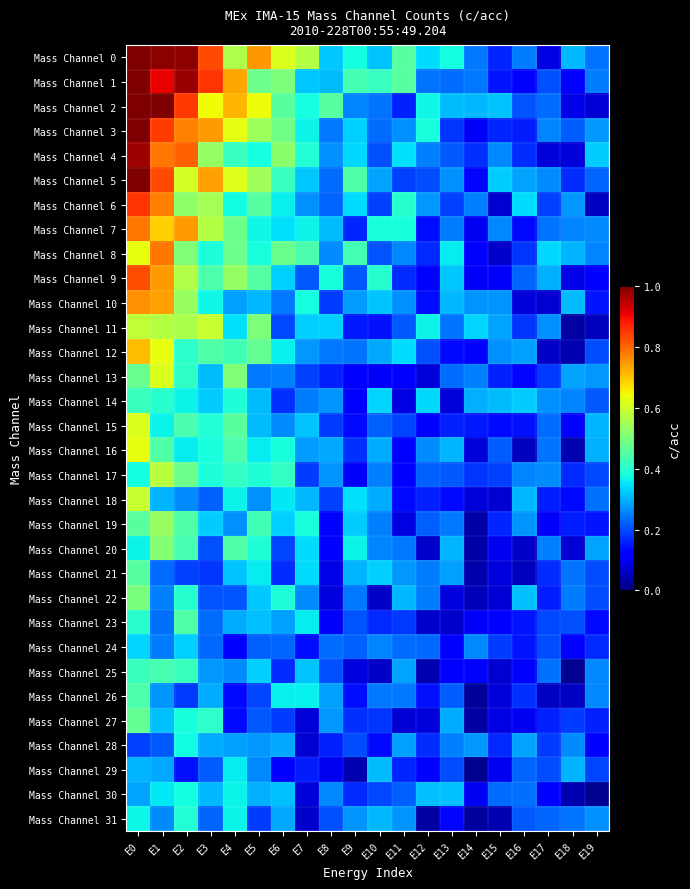

Reading left to right, transcribe all the data shown in this chart.

Mass Channel 0: E0=1.0	E1=1.0	E2=1.0	E3=0.8	E4=0.6	E5=0.7	E6=0.6	E7=0.6	E8=0.3	E9=0.4	E10=0.3	E11=0.5	E12=0.3	E13=0.4	E14=0.2	E15=0.2	E16=0.2	E17=0.1	E18=0.3	E19=0.2
Mass Channel 1: E0=1.0	E1=0.9	E2=1.0	E3=0.9	E4=0.7	E5=0.5	E6=0.5	E7=0.3	E8=0.3	E9=0.4	E10=0.4	E11=0.5	E12=0.2	E13=0.2	E14=0.2	E15=0.1	E16=0.1	E17=0.2	E18=0.1	E19=0.2
Mass Channel 2: E0=1.0	E1=1.0	E2=0.9	E3=0.6	E4=0.7	E5=0.6	E6=0.5	E7=0.4	E8=0.5	E9=0.3	E10=0.2	E11=0.2	E12=0.4	E13=0.3	E14=0.3	E15=0.3	E16=0.2	E17=0.2	E18=0.1	E19=0.1
Mass Channel 3: E0=1.0	E1=0.8	E2=0.8	E3=0.7	E4=0.6	E5=0.5	E6=0.5	E7=0.4	E8=0.2	E9=0.3	E10=0.2	E11=0.3	E12=0.4	E13=0.2	E14=0.1	E15=0.2	E16=0.2	E17=0.3	E18=0.2	E19=0.3
Mass Channel 4: E0=1.0	E1=0.8	E2=0.8	E3=0.5	E4=0.4	E5=0.4	E6=0.5	E7=0.4	E8=0.3	E9=0.3	E10=0.2	E11=0.3	E12=0.3	E13=0.2	E14=0.2	E15=0.3	E16=0.2	E17=0.1	E18=0.1	E19=0.3
Mass Channel 5: E0=1.0	E1=0.8	E2=0.6	E3=0.7	E4=0.6	E5=0.5	E6=0.4	E7=0.3	E8=0.2	E9=0.4	E10=0.3	E11=0.2	E12=0.2	E13=0.3	E14=0.1	E15=0.3	E16=0.3	E17=0.3	E18=0.2	E19=0.2
Mass Channel 6: E0=0.9	E1=0.8	E2=0.5	E3=0.5	E4=0.4	E5=0.5	E6=0.4	E7=0.3	E8=0.2	E9=0.3	E10=0.2	E11=0.4	E12=0.3	E13=0.2	E14=0.3	E15=0.1	E16=0.3	E17=0.2	E18=0.3	E19=0.1
Mass Channel 7: E0=0.8	E1=0.7	E2=0.7	E3=0.6	E4=0.5	E5=0.4	E6=0.3	E7=0.4	E8=0.3	E9=0.2	E10=0.4	E11=0.4	E12=0.1	E13=0.2	E14=0.1	E15=0.3	E16=0.1	E17=0.2	E18=0.3	E19=0.3
Mass Channel 8: E0=0.6	E1=0.8	E2=0.5	E3=0.4	E4=0.5	E5=0.4	E6=0.5	E7=0.4	E8=0.3	E9=0.4	E10=0.2	E11=0.3	E12=0.2	E13=0.4	E14=0.1	E15=0.1	E16=0.2	E17=0.3	E18=0.3	E19=0.3
Mass Channel 9: E0=0.8	E1=0.7	E2=0.6	E3=0.4	E4=0.5	E5=0.5	E6=0.3	E7=0.2	E8=0.4	E9=0.2	E10=0.4	E11=0.2	E12=0.1	E13=0.3	E14=0.1	E15=0.1	E16=0.2	E17=0.3	E18=0.1	E19=0.1
Mass Channel 10: E0=0.8	E1=0.7	E2=0.5	E3=0.4	E4=0.3	E5=0.3	E6=0.2	E7=0.4	E8=0.2	E9=0.3	E10=0.3	E11=0.3	E12=0.1	E13=0.3	E14=0.3	E15=0.3	E16=0.1	E17=0.1	E18=0.3	E19=0.1
Mass Channel 11: E0=0.6	E1=0.6	E2=0.6	E3=0.6	E4=0.3	E5=0.5	E6=0.2	E7=0.3	E8=0.3	E9=0.2	E10=0.1	E11=0.2	E12=0.4	E13=0.2	E14=0.3	E15=0.3	E16=0.2	E17=0.3	E18=0.0	E19=0.1
Mass Channel 12: E0=0.7	E1=0.6	E2=0.4	E3=0.4	E4=0.4	E5=0.5	E6=0.4	E7=0.3	E8=0.2	E9=0.2	E10=0.3	E11=0.3	E12=0.2	E13=0.1	E14=0.1	E15=0.3	E16=0.3	E17=0.1	E18=0.0	E19=0.2
Mass Channel 13: E0=0.5	E1=0.6	E2=0.4	E3=0.3	E4=0.5	E5=0.2	E6=0.3	E7=0.2	E8=0.2	E9=0.1	E10=0.1	E11=0.1	E12=0.1	E13=0.2	E14=0.3	E15=0.2	E16=0.1	E17=0.2	E18=0.3	E19=0.3
Mass Channel 14: E0=0.4	E1=0.4	E2=0.4	E3=0.3	E4=0.4	E5=0.3	E6=0.2	E7=0.2	E8=0.3	E9=0.1	E10=0.3	E11=0.1	E12=0.3	E13=0.1	E14=0.3	E15=0.3	E16=0.3	E17=0.3	E18=0.3	E19=0.2
Mass Channel 15: E0=0.6	E1=0.4	E2=0.4	E3=0.4	E4=0.5	E5=0.3	E6=0.3	E7=0.3	E8=0.2	E9=0.1	E10=0.2	E11=0.2	E12=0.1	E13=0.2	E14=0.2	E15=0.1	E16=0.1	E17=0.2	E18=0.1	E19=0.3
Mass Channel 16: E0=0.6	E1=0.4	E2=0.4	E3=0.4	E4=0.4	E5=0.4	E6=0.4	E7=0.3	E8=0.3	E9=0.2	E10=0.3	E11=0.1	E12=0.3	E13=0.3	E14=0.1	E15=0.2	E16=0.1	E17=0.2	E18=0.0	E19=0.3
Mass Channel 17: E0=0.4	E1=0.6	E2=0.5	E3=0.4	E4=0.4	E5=0.4	E6=0.4	E7=0.2	E8=0.3	E9=0.1	E10=0.3	E11=0.1	E12=0.2	E13=0.2	E14=0.2	E15=0.2	E16=0.3	E17=0.3	E18=0.2	E19=0.2
Mass Channel 18: E0=0.6	E1=0.3	E2=0.3	E3=0.2	E4=0.4	E5=0.3	E6=0.4	E7=0.3	E8=0.2	E9=0.3	E10=0.3	E11=0.1	E12=0.2	E13=0.1	E14=0.1	E15=0.1	E16=0.3	E17=0.2	E18=0.1	E19=0.2
Mass Channel 19: E0=0.5	E1=0.5	E2=0.4	E3=0.3	E4=0.3	E5=0.4	E6=0.3	E7=0.4	E8=0.1	E9=0.3	E10=0.3	E11=0.1	E12=0.2	E13=0.2	E14=0.0	E15=0.2	E16=0.3	E17=0.1	E18=0.2	E19=0.1
Mass Channel 20: E0=0.4	E1=0.5	E2=0.4	E3=0.2	E4=0.4	E5=0.4	E6=0.2	E7=0.3	E8=0.1	E9=0.4	E10=0.3	E11=0.2	E12=0.1	E13=0.3	E14=0.0	E15=0.1	E16=0.1	E17=0.3	E18=0.1	E19=0.3
Mass Channel 21: E0=0.5	E1=0.2	E2=0.2	E3=0.2	E4=0.3	E5=0.4	E6=0.2	E7=0.3	E8=0.1	E9=0.3	E10=0.3	E11=0.3	E12=0.2	E13=0.3	E14=0.0	E15=0.1	E16=0.1	E17=0.2	E18=0.2	E19=0.2
Mass Channel 22: E0=0.5	E1=0.3	E2=0.4	E3=0.2	E4=0.2	E5=0.3	E6=0.4	E7=0.3	E8=0.1	E9=0.2	E10=0.1	E11=0.3	E12=0.2	E13=0.1	E14=0.1	E15=0.1	E16=0.3	E17=0.2	E18=0.2	E19=0.2
Mass Channel 23: E0=0.4	E1=0.2	E2=0.4	E3=0.2	E4=0.3	E5=0.3	E6=0.3	E7=0.4	E8=0.1	E9=0.2	E10=0.2	E11=0.2	E12=0.1	E13=0.1	E14=0.1	E15=0.1	E16=0.1	E17=0.2	E18=0.2	E19=0.1
Mass Channel 24: E0=0.3	E1=0.2	E2=0.3	E3=0.2	E4=0.1	E5=0.2	E6=0.2	E7=0.1	E8=0.2	E9=0.2	E10=0.3	E11=0.2	E12=0.2	E13=0.1	E14=0.3	E15=0.2	E16=0.1	E17=0.2	E18=0.1	E19=0.2
Mass Channel 25: E0=0.4	E1=0.4	E2=0.4	E3=0.3	E4=0.3	E5=0.3	E6=0.2	E7=0.3	E8=0.2	E9=0.1	E10=0.1	E11=0.3	E12=0.0	E13=0.1	E14=0.1	E15=0.1	E16=0.1	E17=0.2	E18=0.0	E19=0.3
Mass Channel 26: E0=0.4	E1=0.3	E2=0.2	E3=0.3	E4=0.1	E5=0.2	E6=0.4	E7=0.4	E8=0.3	E9=0.1	E10=0.2	E11=0.2	E12=0.1	E13=0.2	E14=0.0	E15=0.1	E16=0.2	E17=0.1	E18=0.1	E19=0.3
Mass Channel 27: E0=0.5	E1=0.3	E2=0.4	E3=0.4	E4=0.1	E5=0.2	E6=0.2	E7=0.1	E8=0.3	E9=0.2	E10=0.2	E11=0.1	E12=0.1	E13=0.3	E14=0.0	E15=0.1	E16=0.1	E17=0.2	E18=0.2	E19=0.2
Mass Channel 28: E0=0.2	E1=0.2	E2=0.4	E3=0.3	E4=0.3	E5=0.3	E6=0.3	E7=0.1	E8=0.2	E9=0.2	E10=0.1	E11=0.3	E12=0.2	E13=0.3	E14=0.3	E15=0.2	E16=0.3	E17=0.2	E18=0.3	E19=0.1
Mass Channel 29: E0=0.3	E1=0.3	E2=0.1	E3=0.2	E4=0.4	E5=0.3	E6=0.1	E7=0.2	E8=0.1	E9=0.0	E10=0.3	E11=0.2	E12=0.1	E13=0.2	E14=0.0	E15=0.1	E16=0.2	E17=0.2	E18=0.3	E19=0.2
Mass Channel 30: E0=0.3	E1=0.4	E2=0.4	E3=0.3	E4=0.4	E5=0.3	E6=0.3	E7=0.1	E8=0.3	E9=0.2	E10=0.2	E11=0.2	E12=0.3	E13=0.3	E14=0.1	E15=0.2	E16=0.2	E17=0.1	E18=0.0	E19=0.0
Mass Channel 31: E0=0.4	E1=0.3	E2=0.4	E3=0.2	E4=0.4	E5=0.2	E6=0.3	E7=0.1	E8=0.2	E9=0.3	E10=0.3	E11=0.3	E12=0.0	E13=0.1	E14=0.0	E15=0.0	E16=0.2	E17=0.2	E18=0.2	E19=0.3